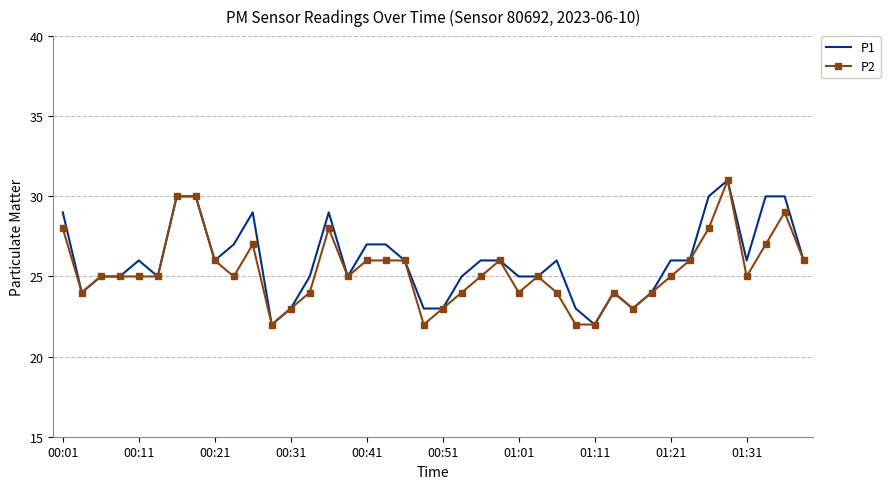

How many P2 values are between 24 and 26?

24